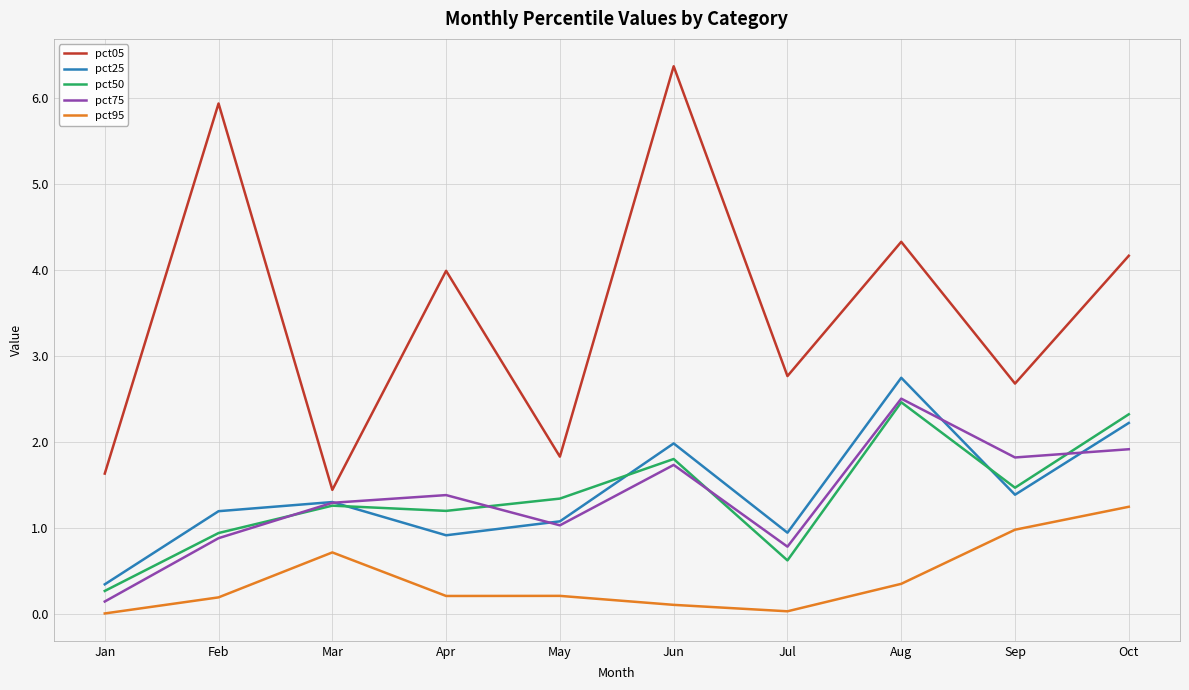

Between Mar and Aug, which series saw the biggest shift?

pct05